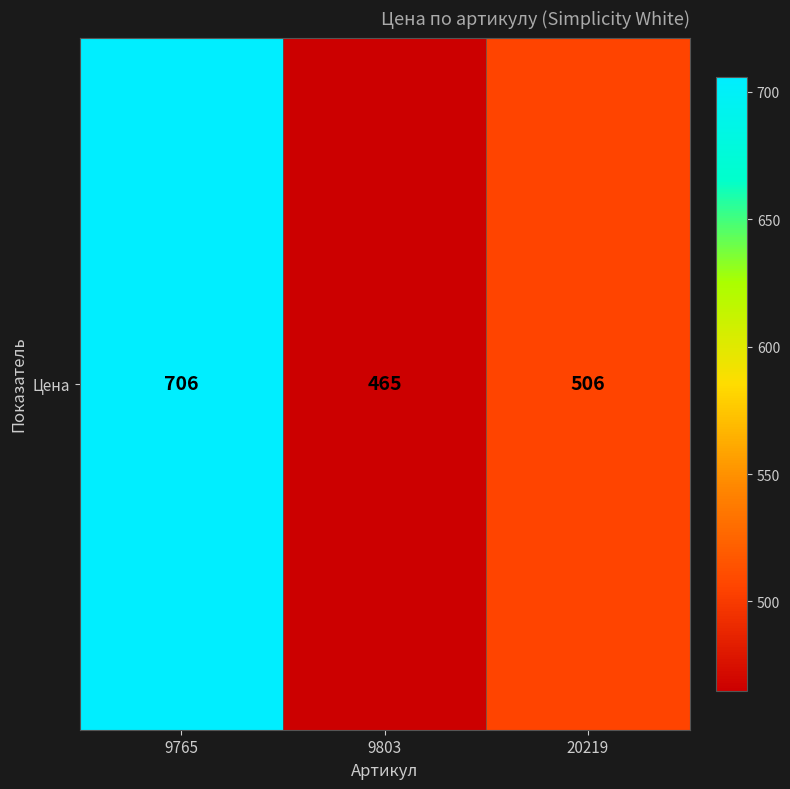

Count the number of values greater than 506.

1